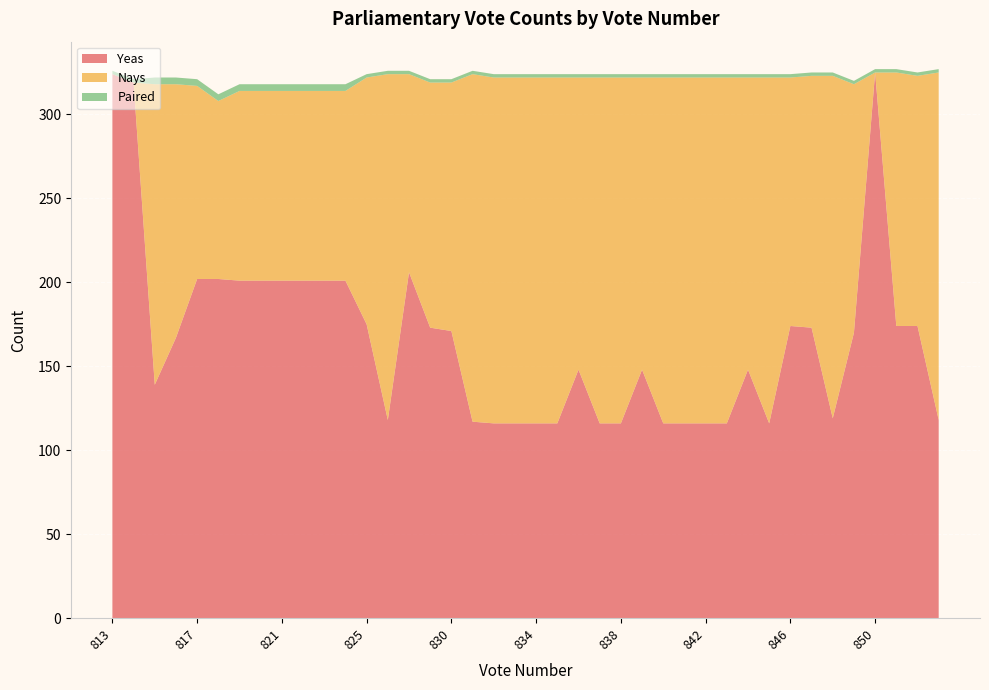

Is it true that Yeas equals 89 at 825?

False